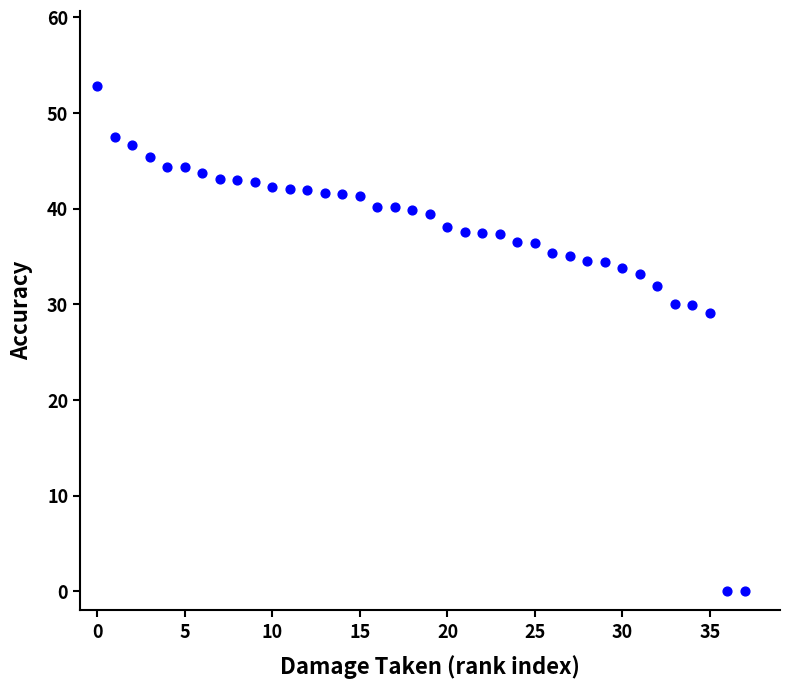

What Y value in the scatter plot is closest to 26?

29.1